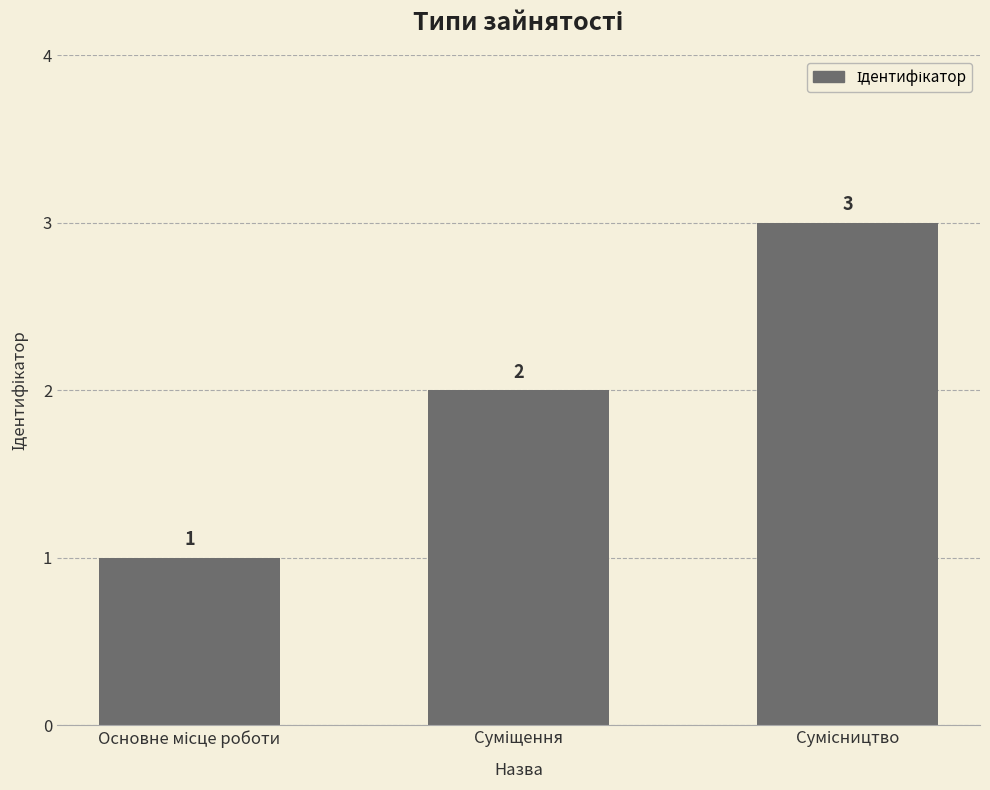

How many values are below 2?

1